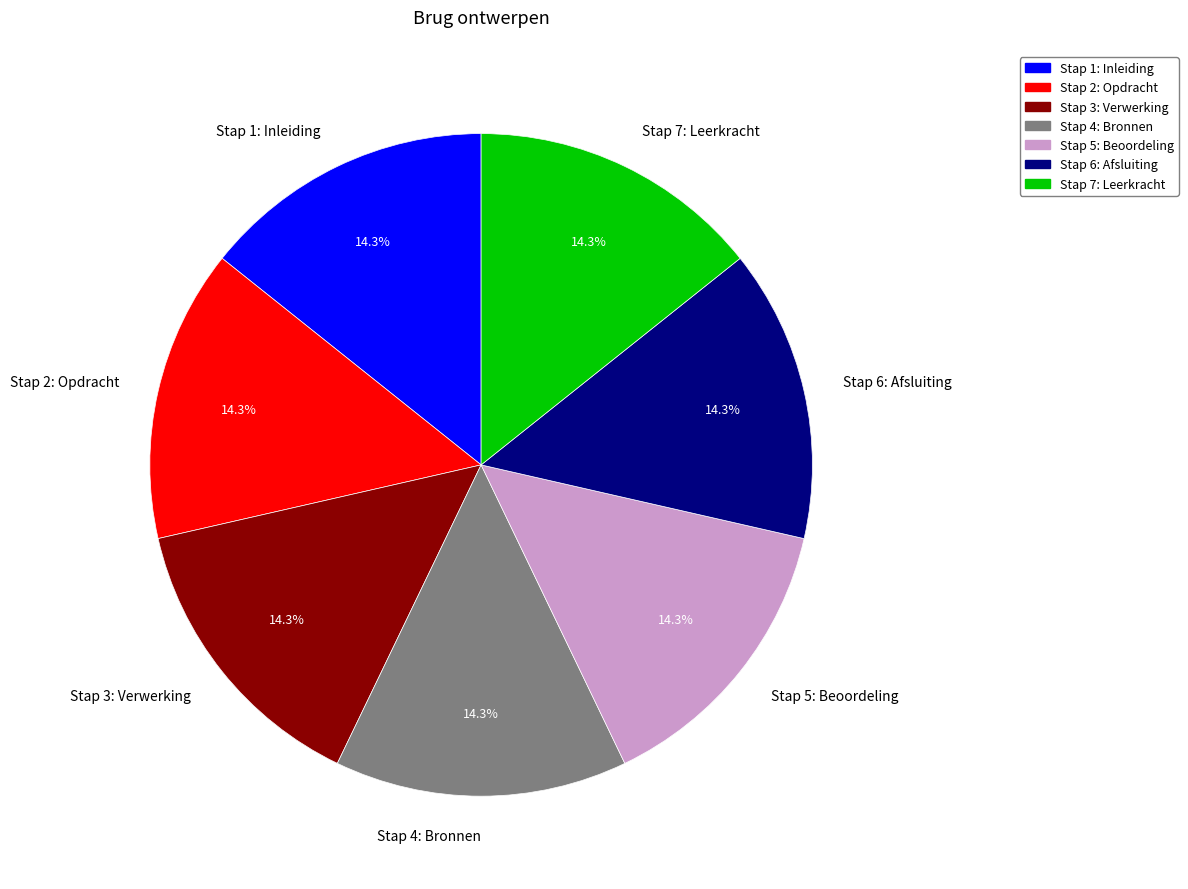

Approximately how many times larger is the value at Stap 5: Beoordeling compared to Stap 7: Leerkracht?

1.0